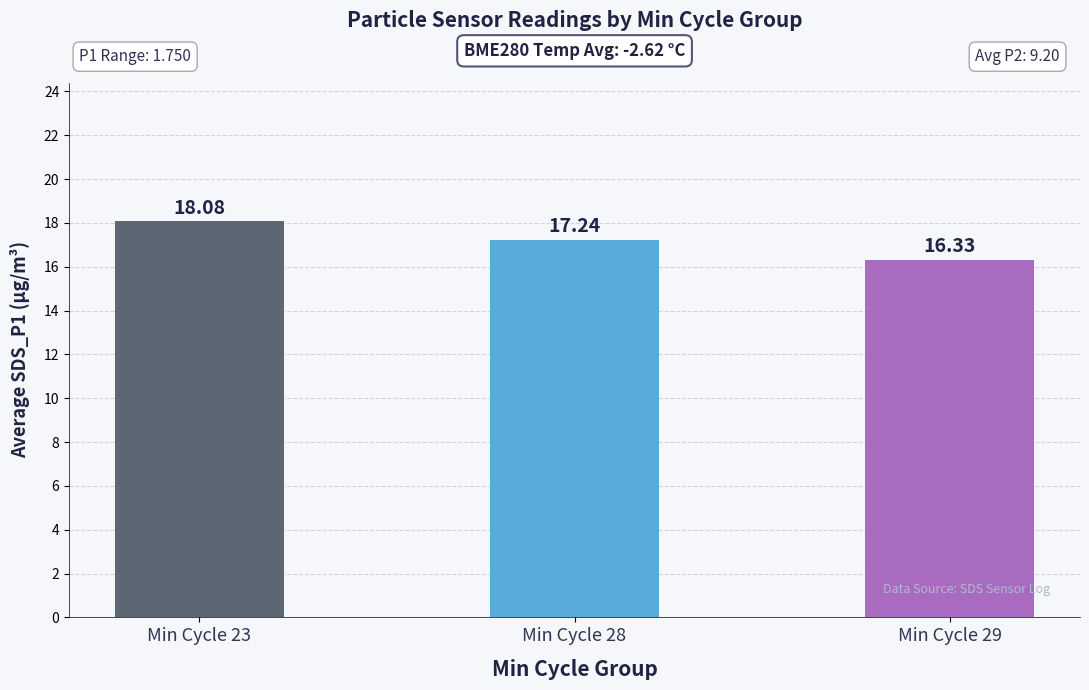

List the labels in order of value, smallest first.

Min Cycle 29, Min Cycle 28, Min Cycle 23